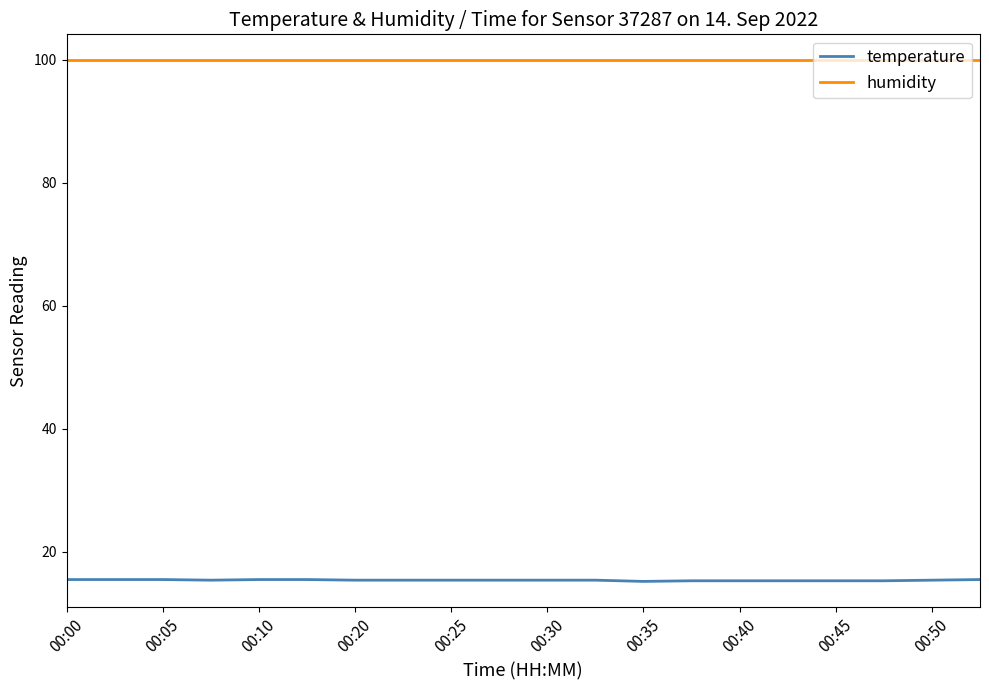

Rank the series by their average value, from highest to lowest.

humidity, temperature